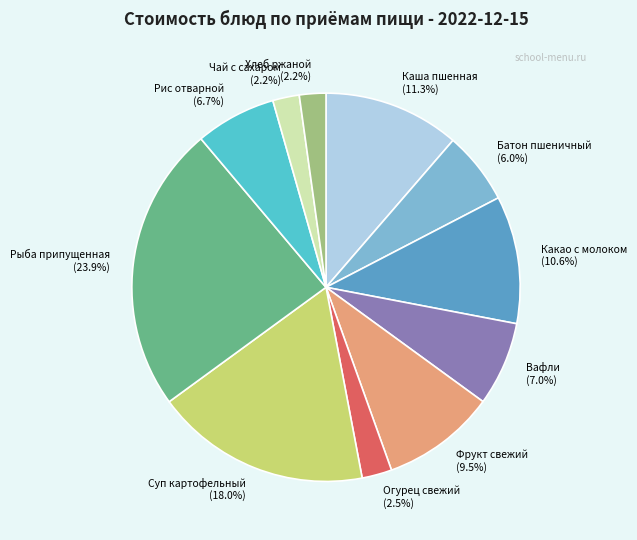

What is the ratio of the value at Огурец свежий to the value at Батон пшеничный?

0.4